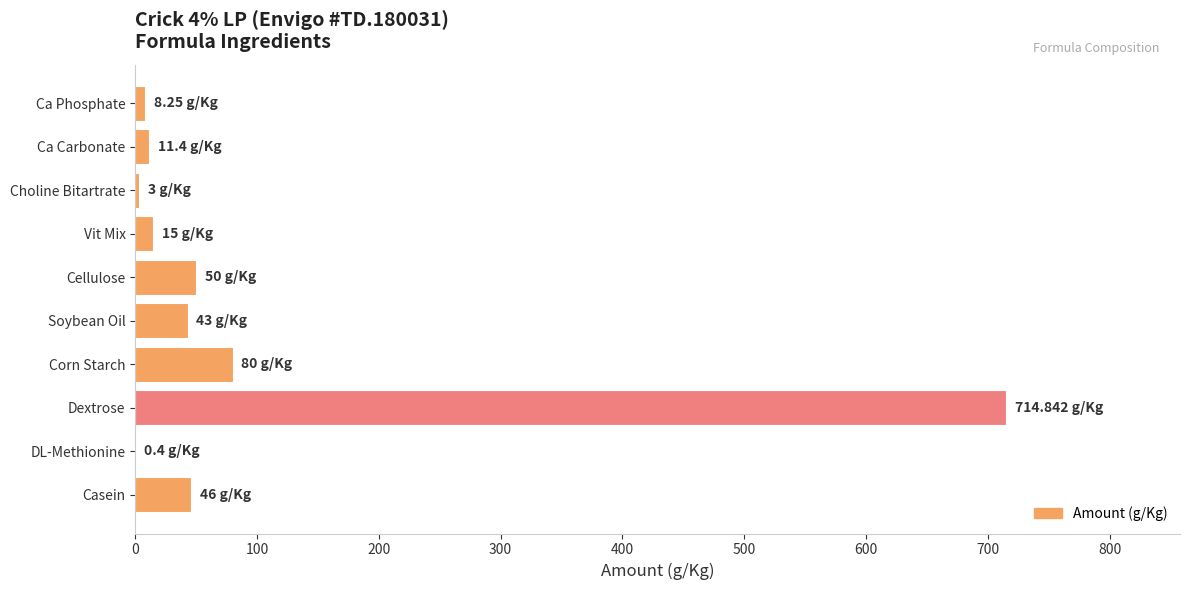

Where is the data nearest to the value 357?

Corn Starch